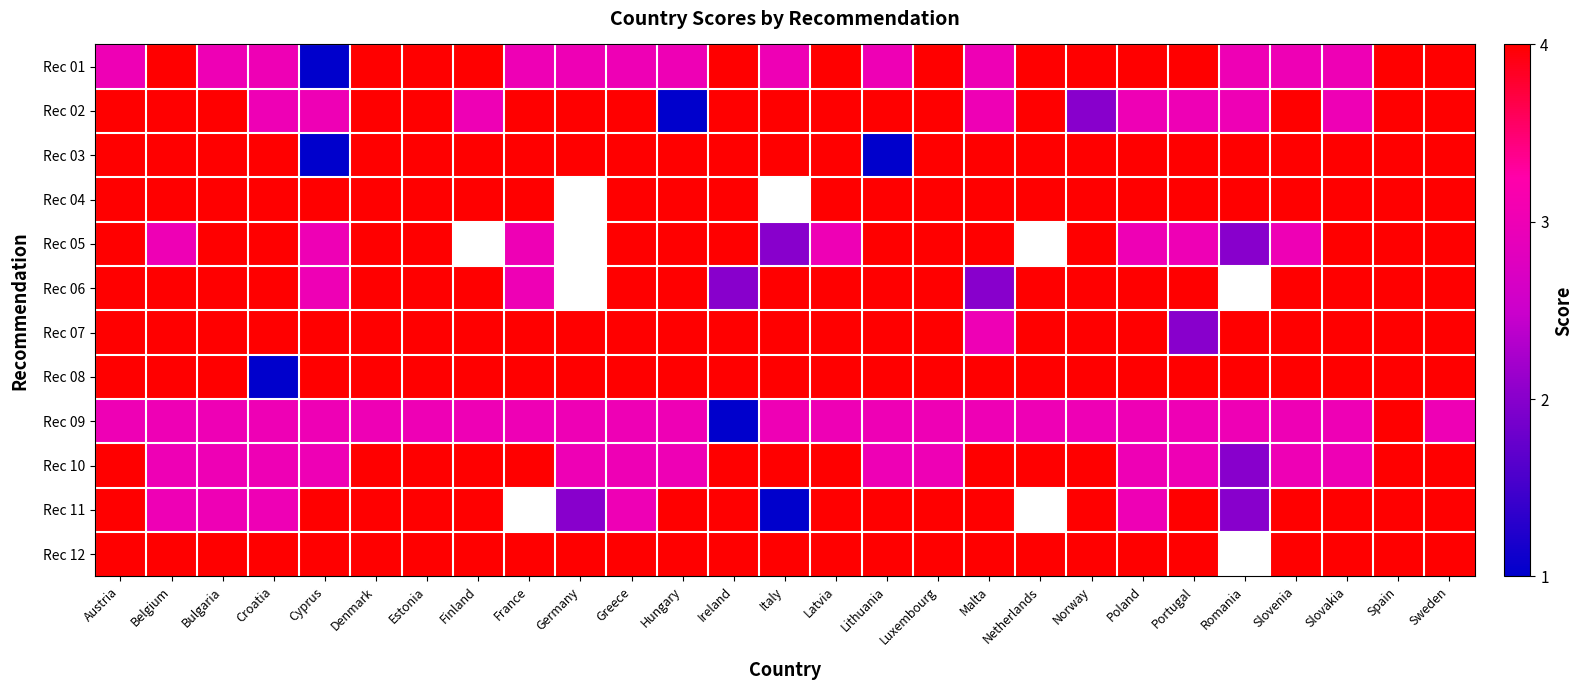

True or false: Rec 04 has a value of 4.0 at Slovenia.

True